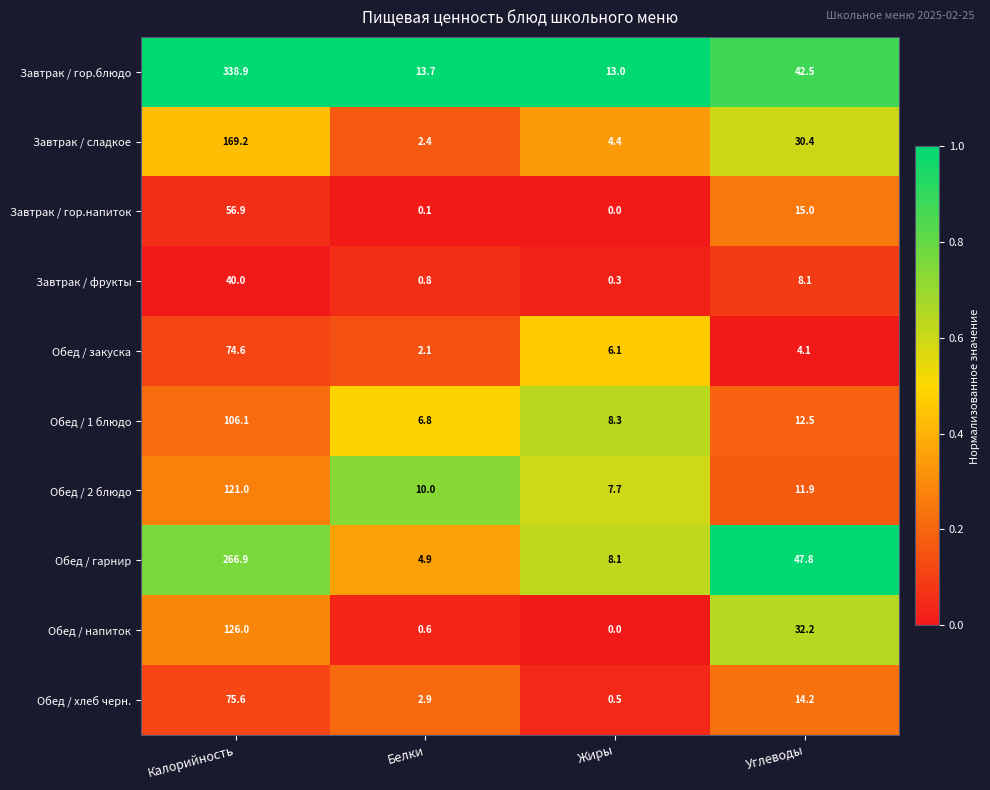

What is the sum of all Завтрак / фрукты values?

49.2